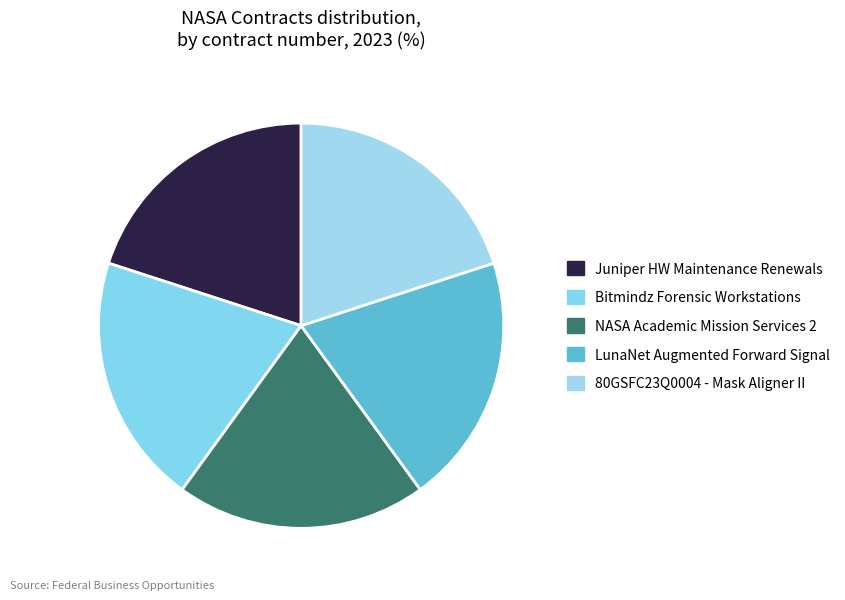

Is Bitmindz Forensic Workstations the majority of the pie?

No